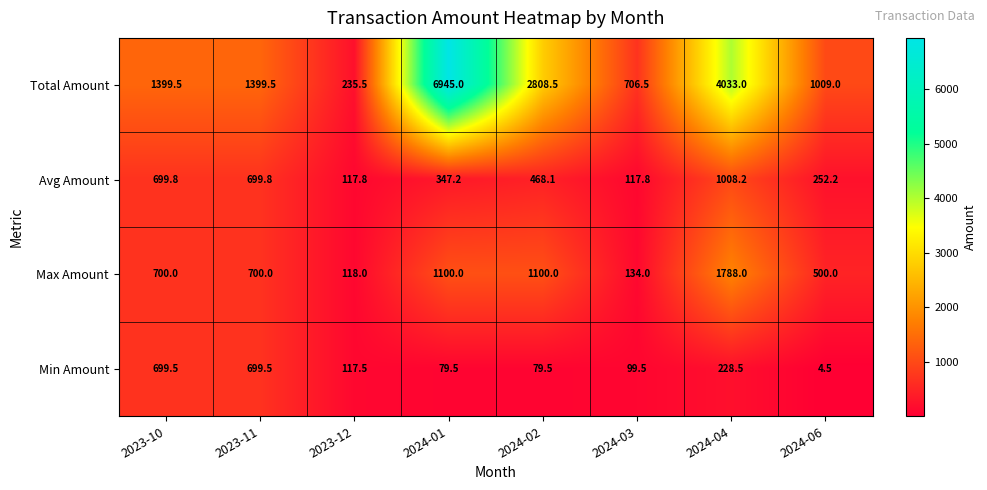

Which series has the widest spread of values?

Total Amount